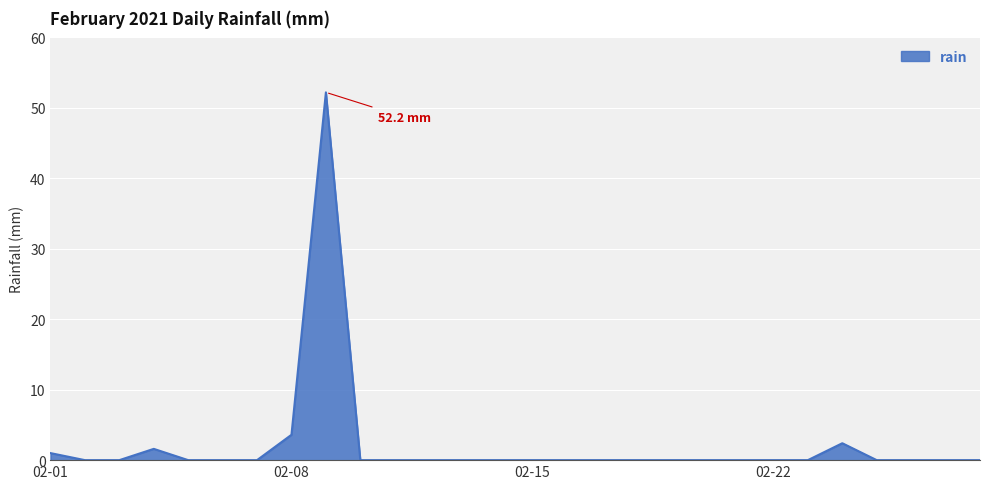

What is the maximum value shown in the chart?

52.2